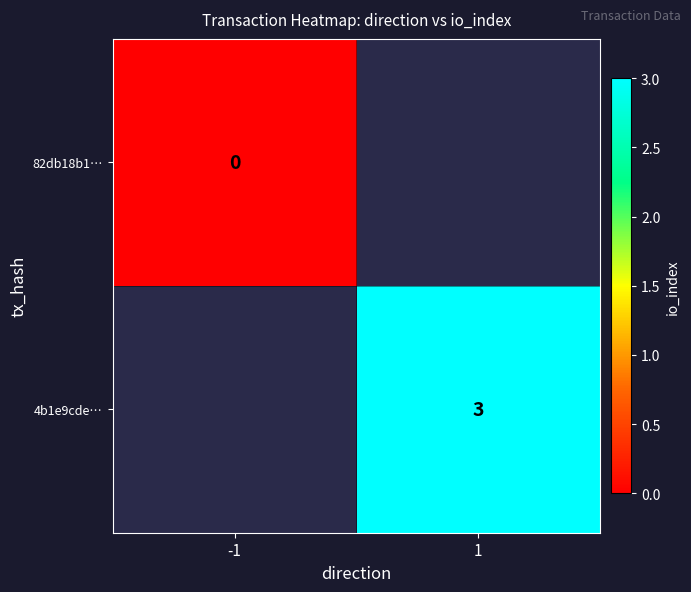

Is the value of 4b1e9cde… at 1 greater than the value of 82db18b1… at -1?

Yes